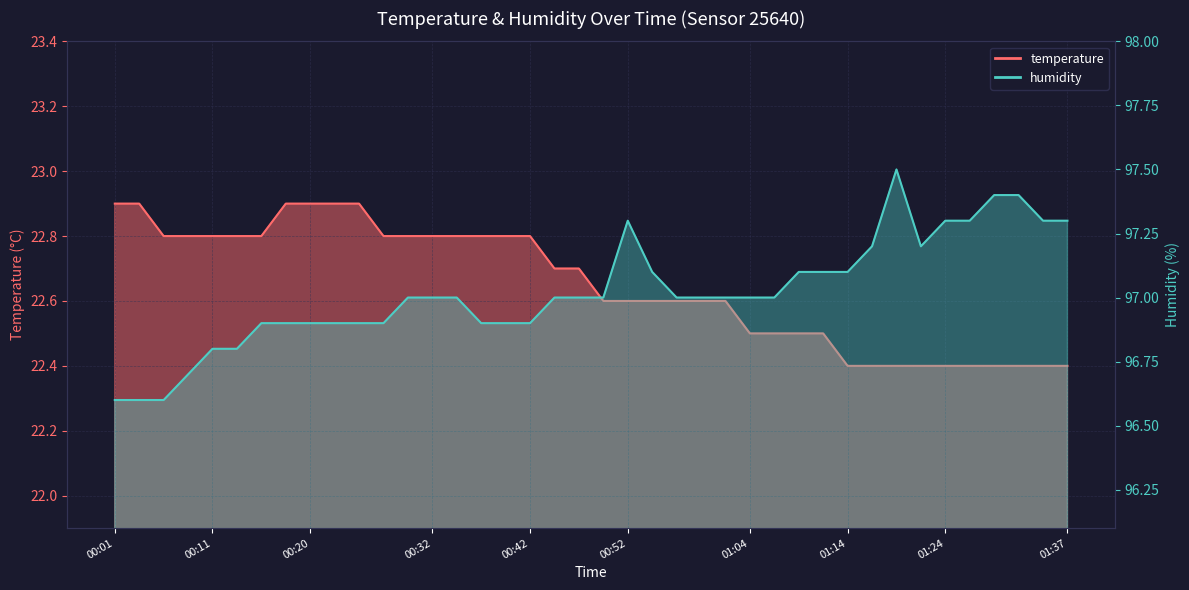

What is the label of the 14th point from the right?

01:04